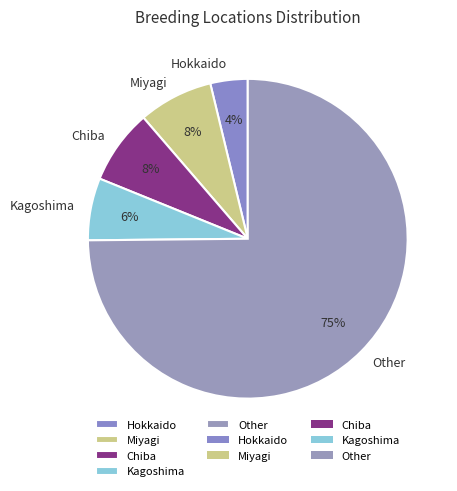

Do Hokkaido and Miyagi together represent more than half of the pie?

No